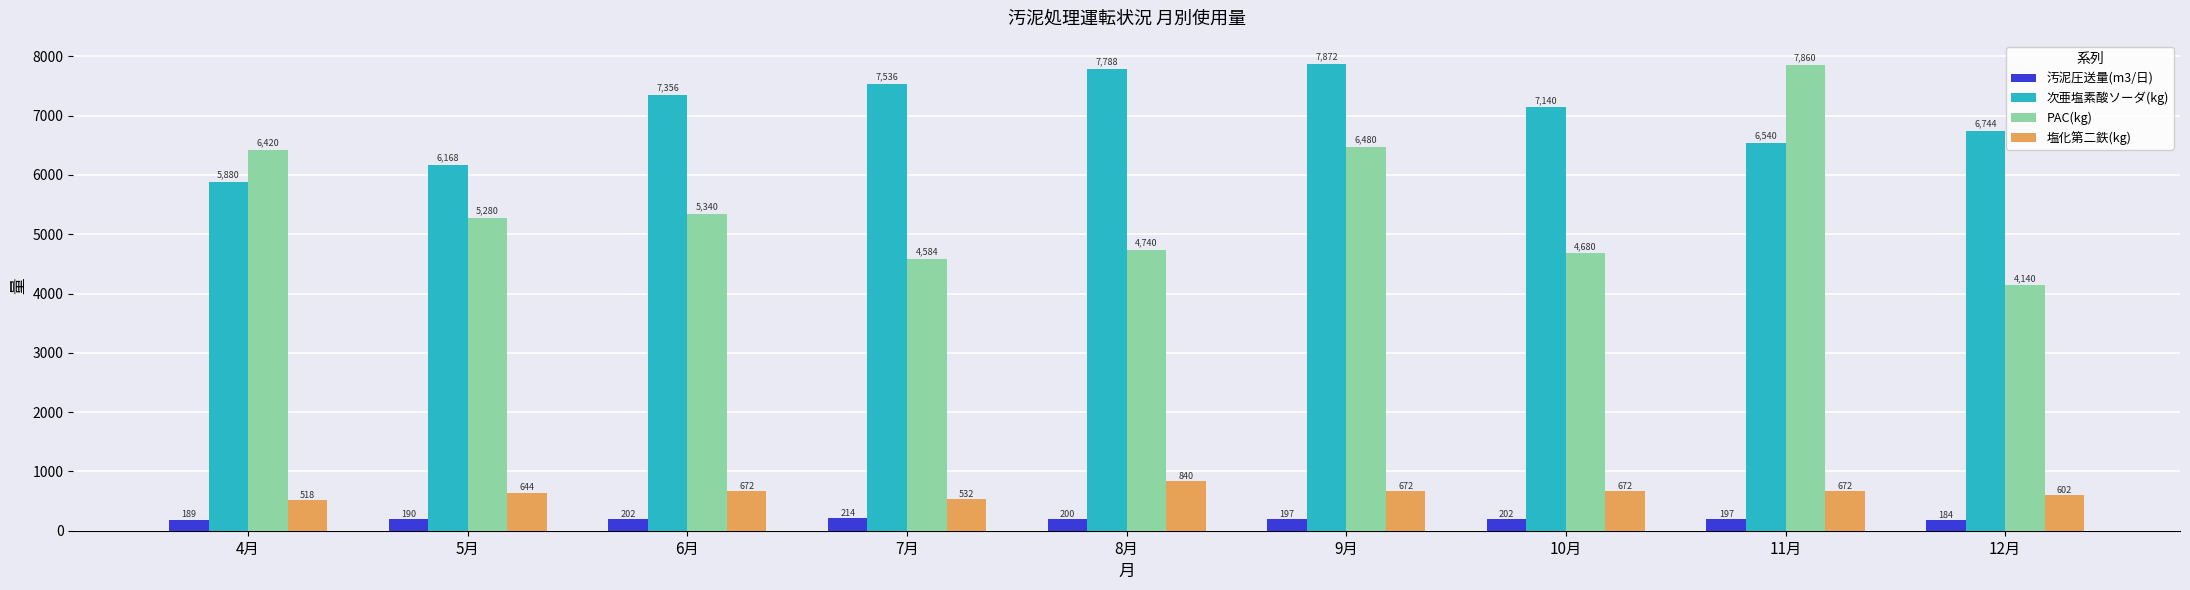

True or false: PAC(kg) has a value of 7358 at 10月.

False